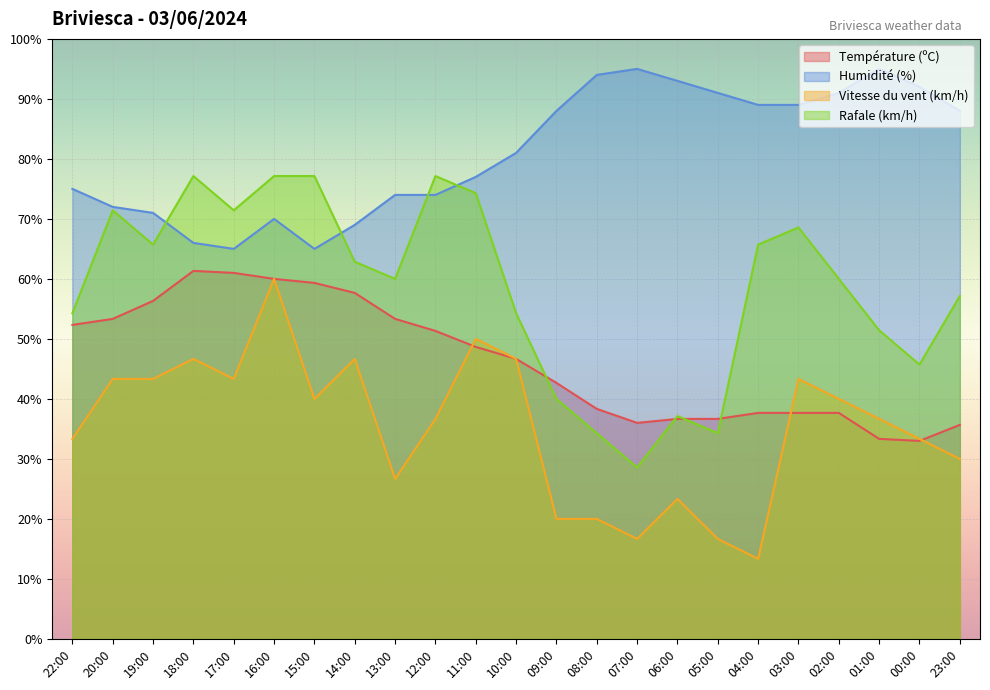

The value of Humidité (%) at 05:00 is 145.4. True or false?

False